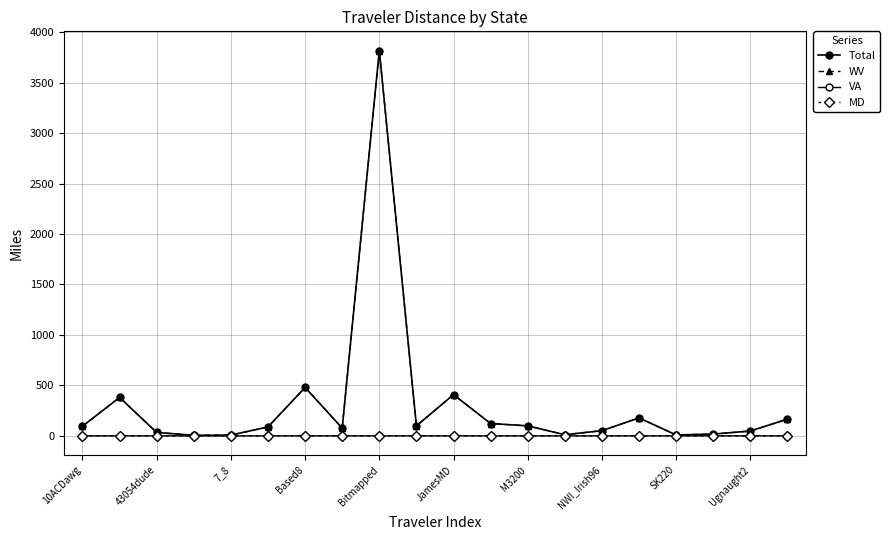

Count the number of categories in the chart.

20